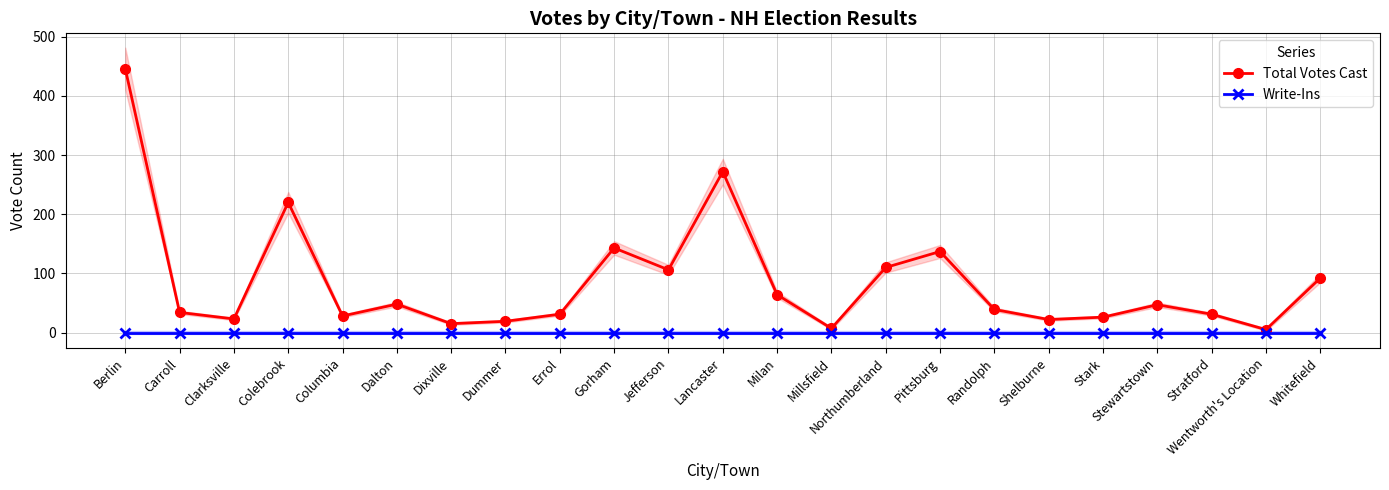

What is the label of the 6th point from the left?

Dalton